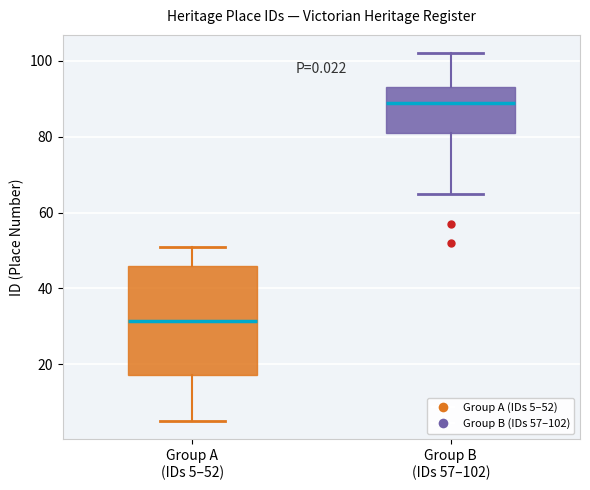

Where does the lower whisker of the box for Group A (IDs 5–52) end on the y-axis? The values are not printed on the chart, so give them approximately, as read against the axis.

6